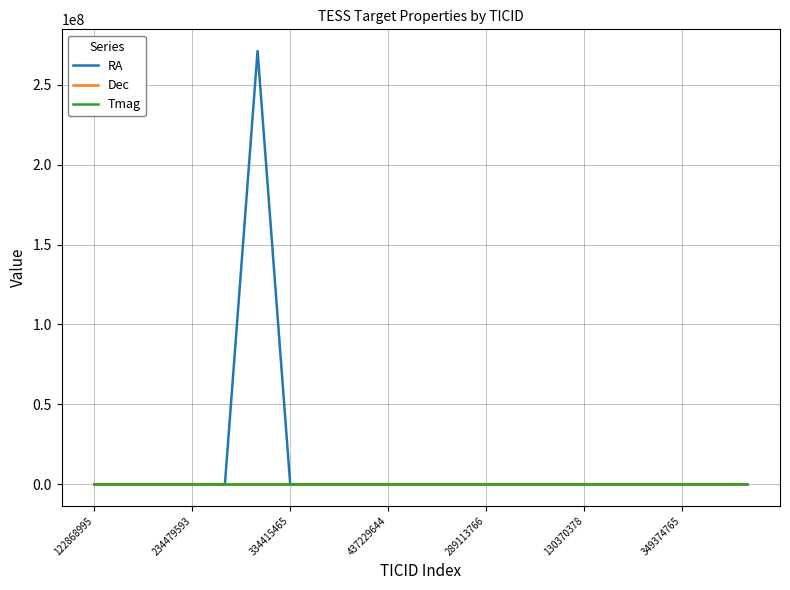

What is the greatest value displayed?

271204416.0